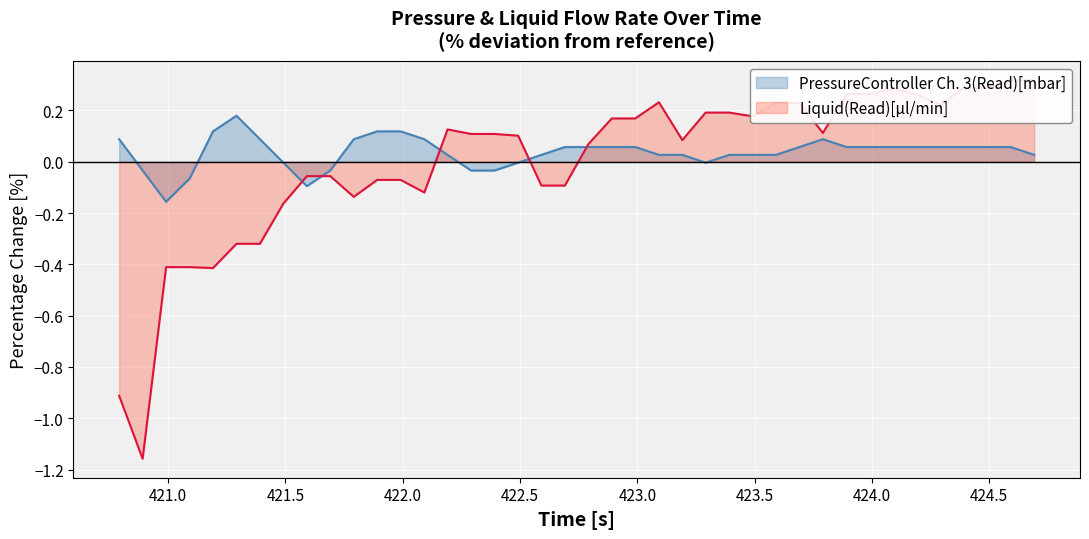

What is the difference between the second highest and minimum values in the Liquid(Read)[µl/min] series?

1.5